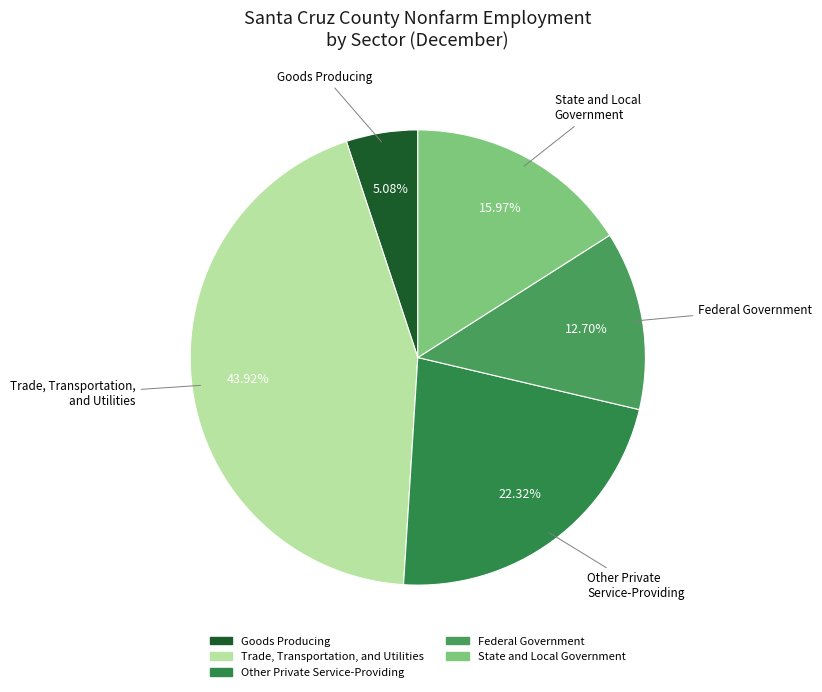

What is the smallest slice in the pie chart?

Goods Producing